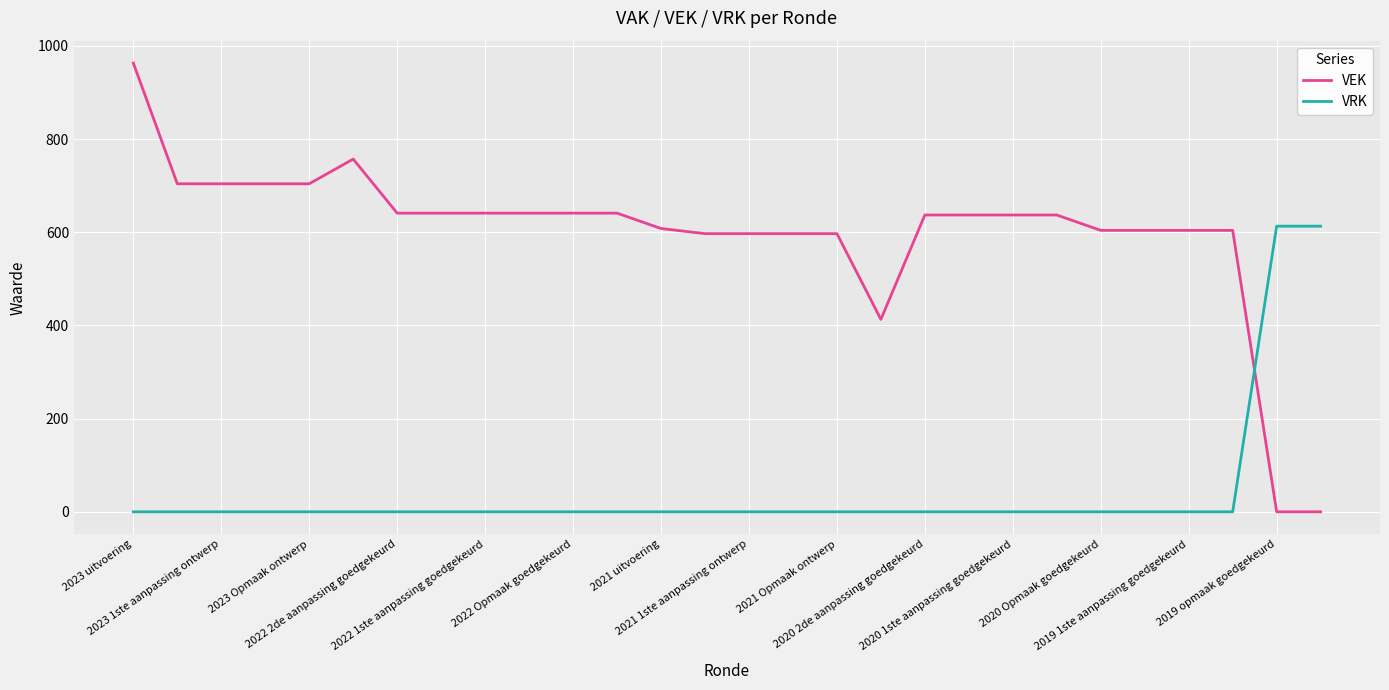

What is the greatest value displayed?

963